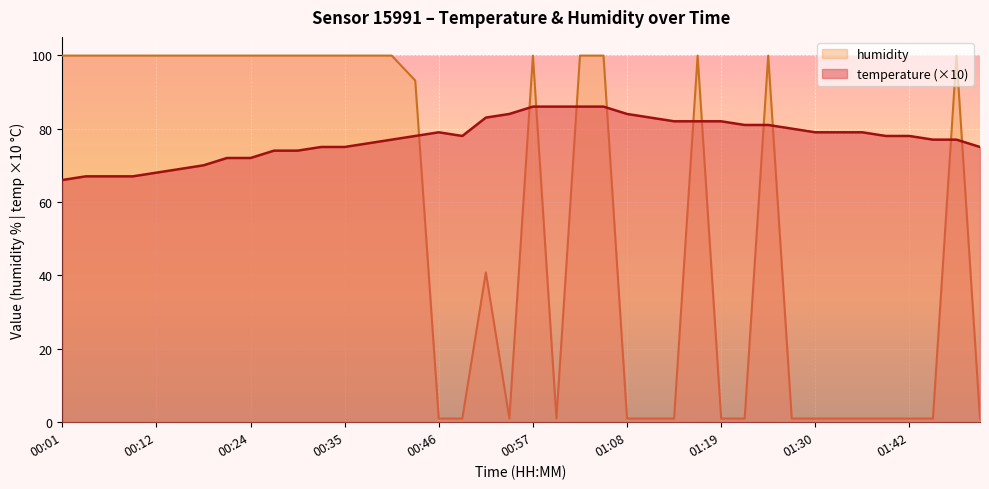

What is the label of the 38th point from the left?

01:45